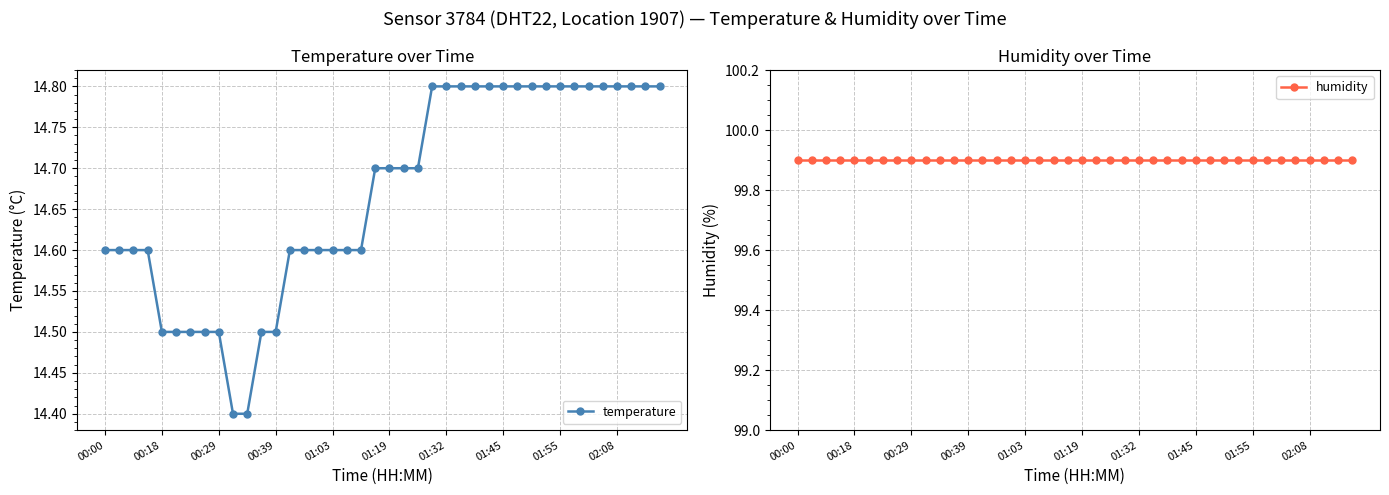

Which series has the largest total across all categories?

humidity